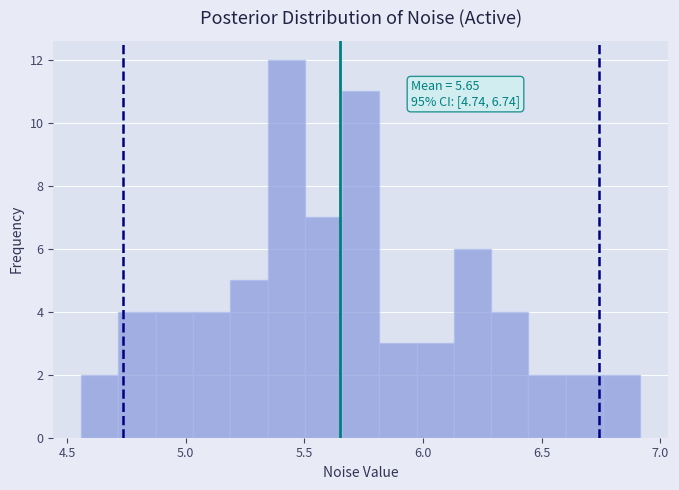

Read against the x-axis, roughly where is the centre of the tallest bar?

5.40